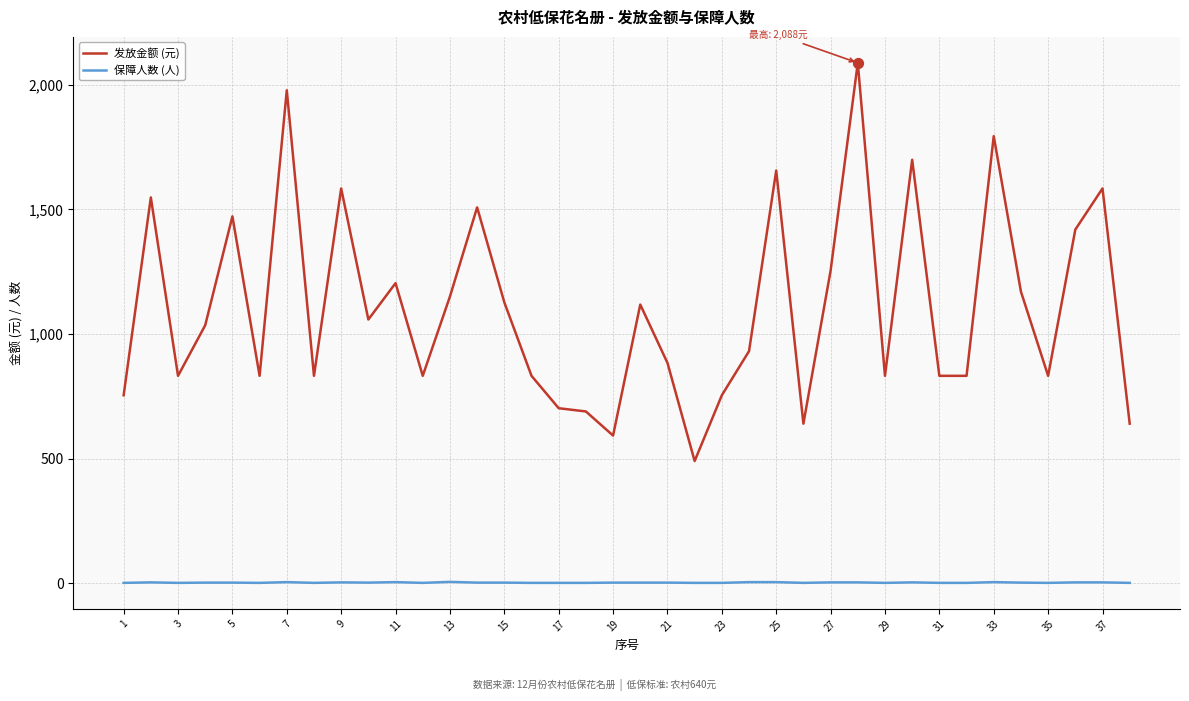

What are all the series names shown in the legend?

发放金额 (元), 保障人数 (人)